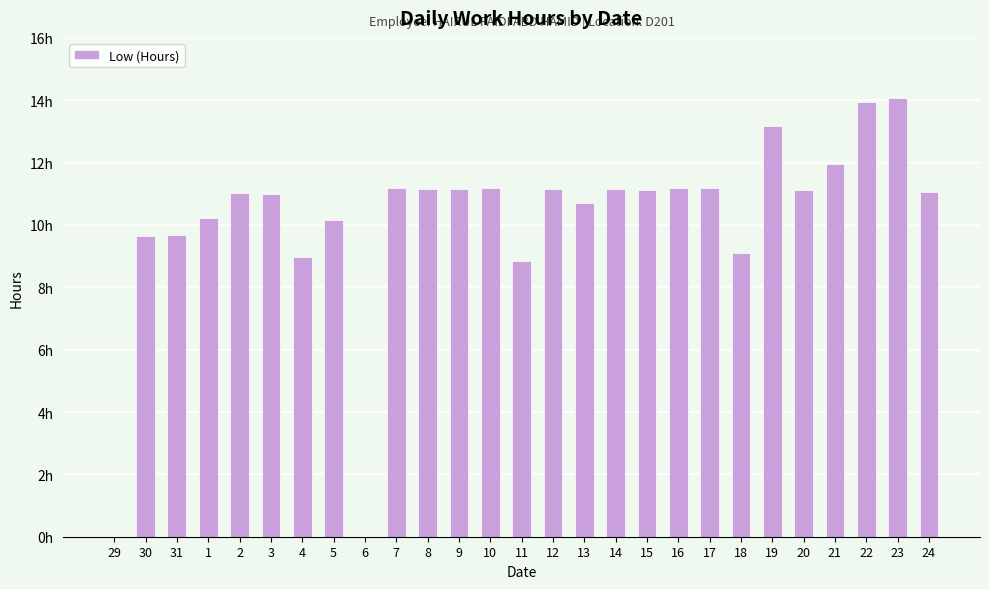

Are the bars horizontal?

No